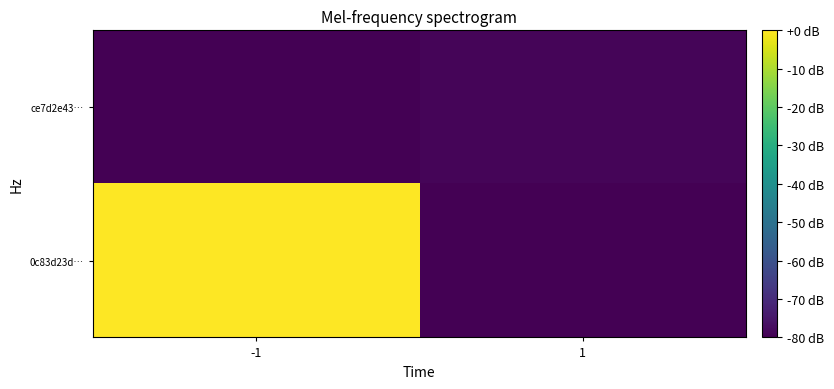

Reading left to right, list all the values displayed in this chart.

0c83d23d…: -1=0.0	1=-80.0
ce7d2e43…: -1=-80.0	1=-78.8